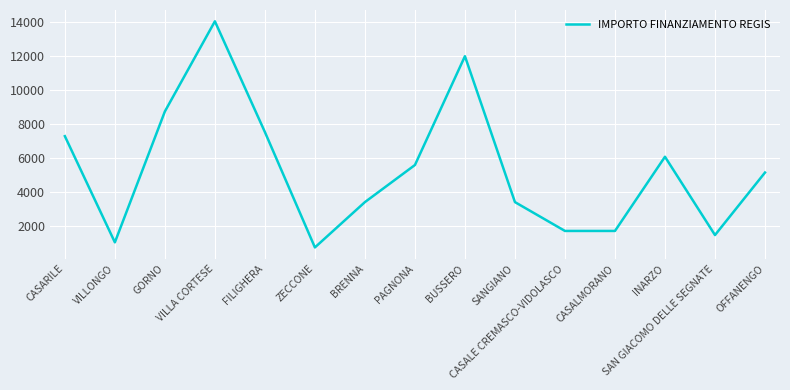

What is the minimum value shown in the chart?

729